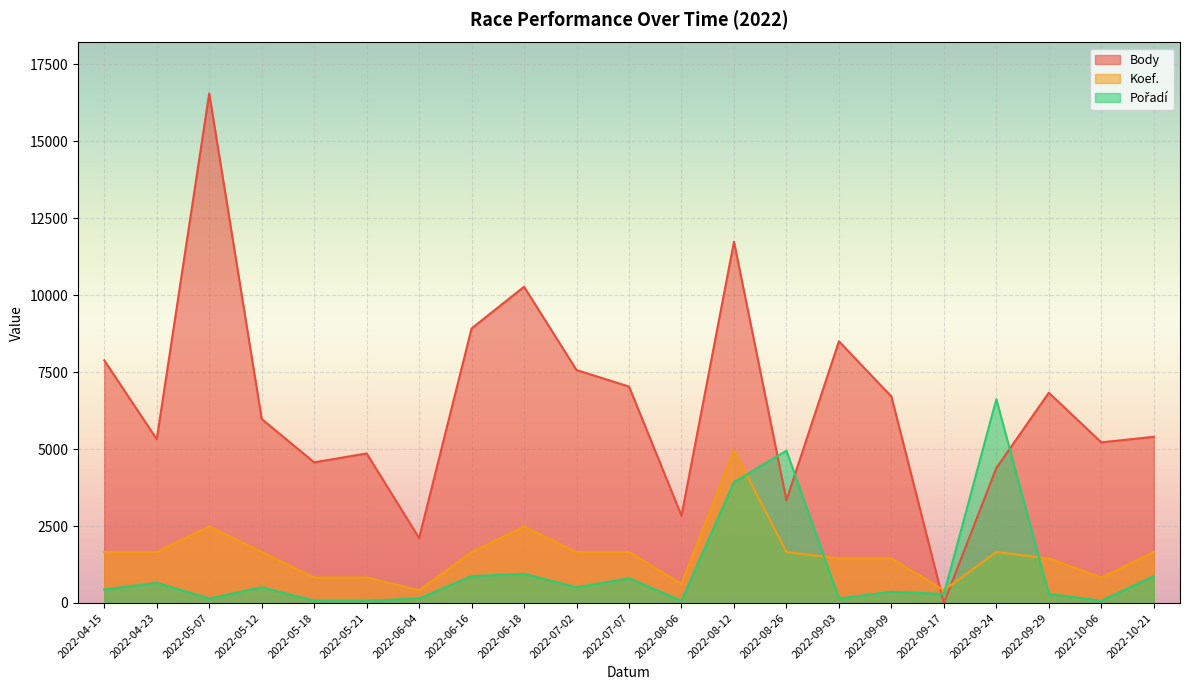

Where does the Koef. series first go above 1655?

2022-04-15